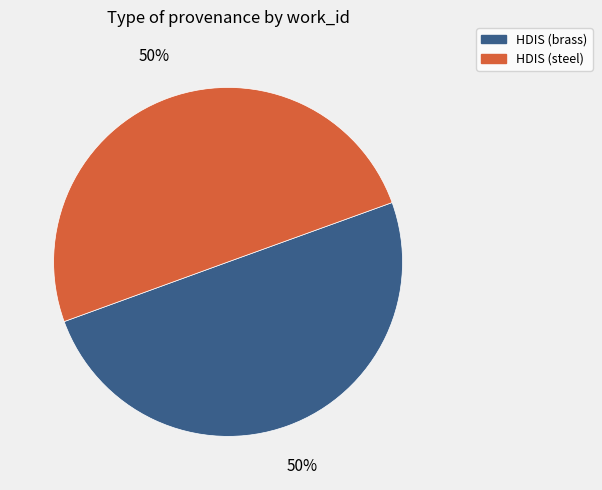

To the nearest percent, what is the average slice percentage?

50%